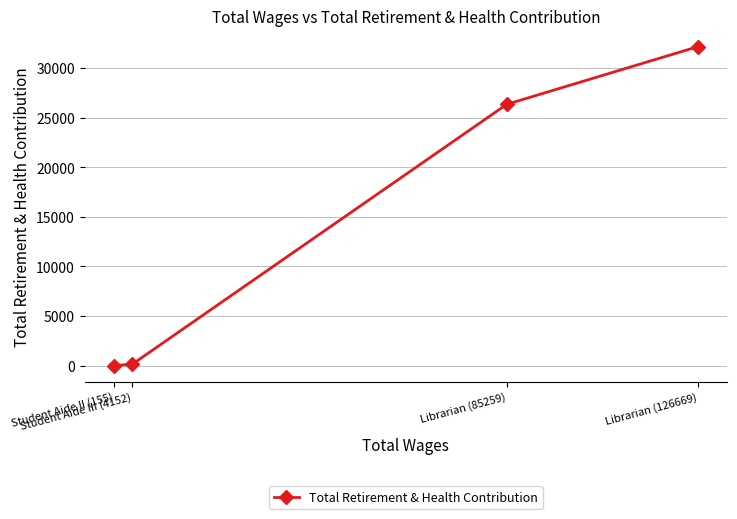

True or false: the data shows 46250 at Librarian (85259).

False